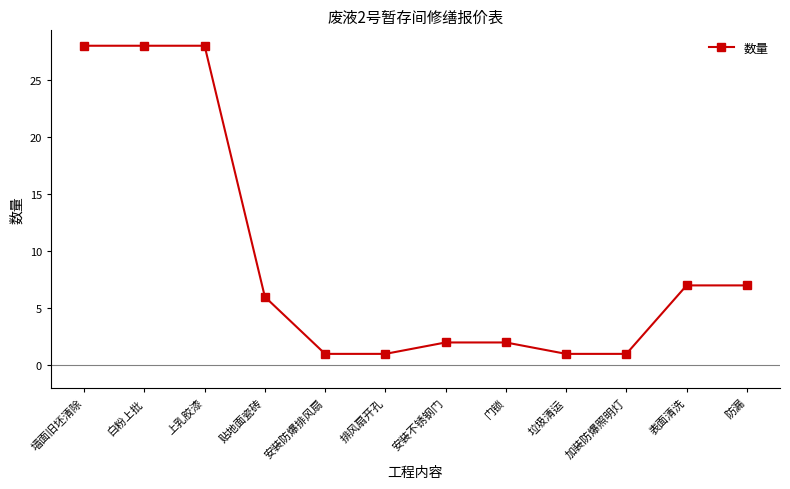

What is the average value?

9